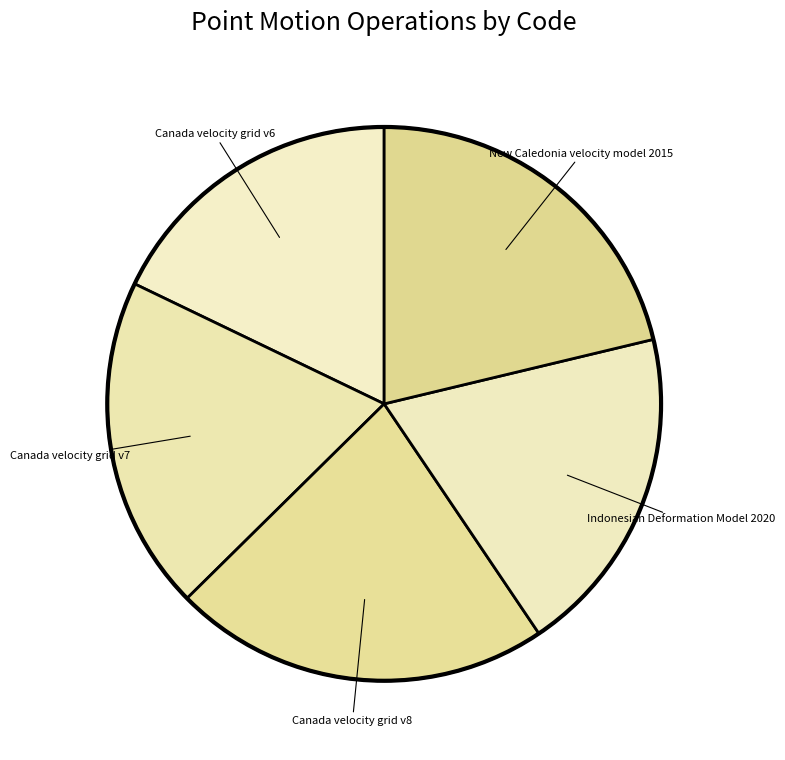

The Canada velocity grid v8 slice represents 22% of the pie. True or false?

True